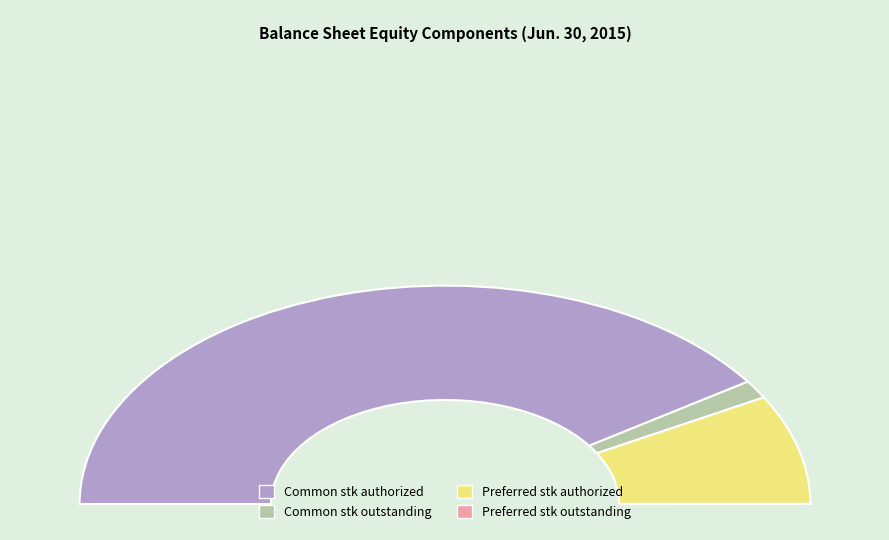

Count the number of slices in the pie.

4